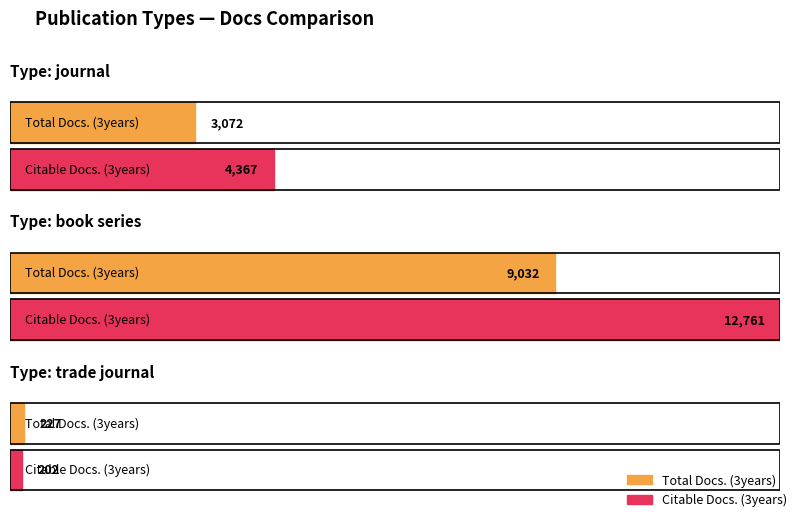

Rank the series by their maximum value, from highest to lowest.

Citable Docs. (3years), Total Docs. (3years)